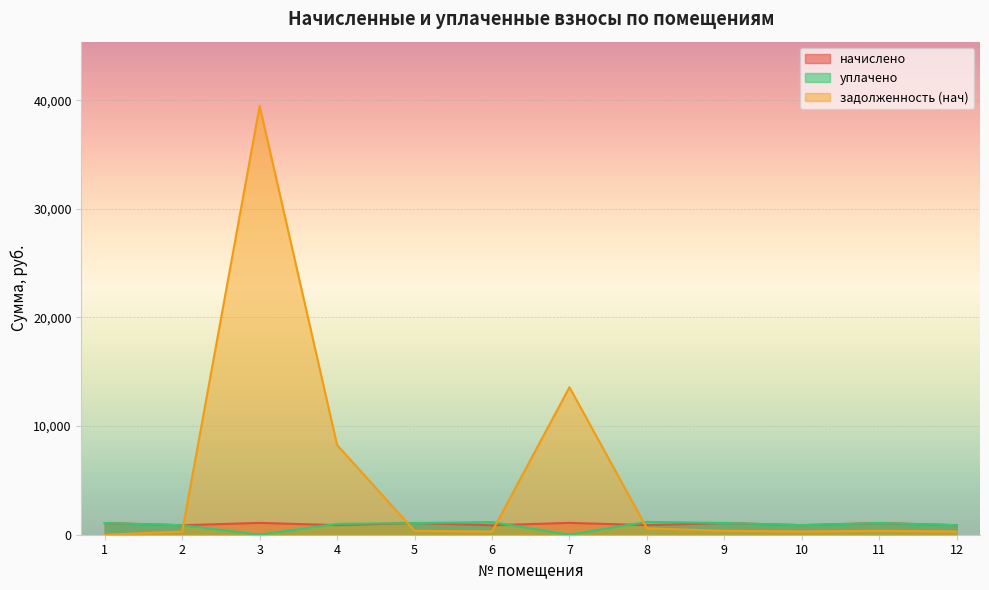

At how many categories does at least one series exceed 32048?

1